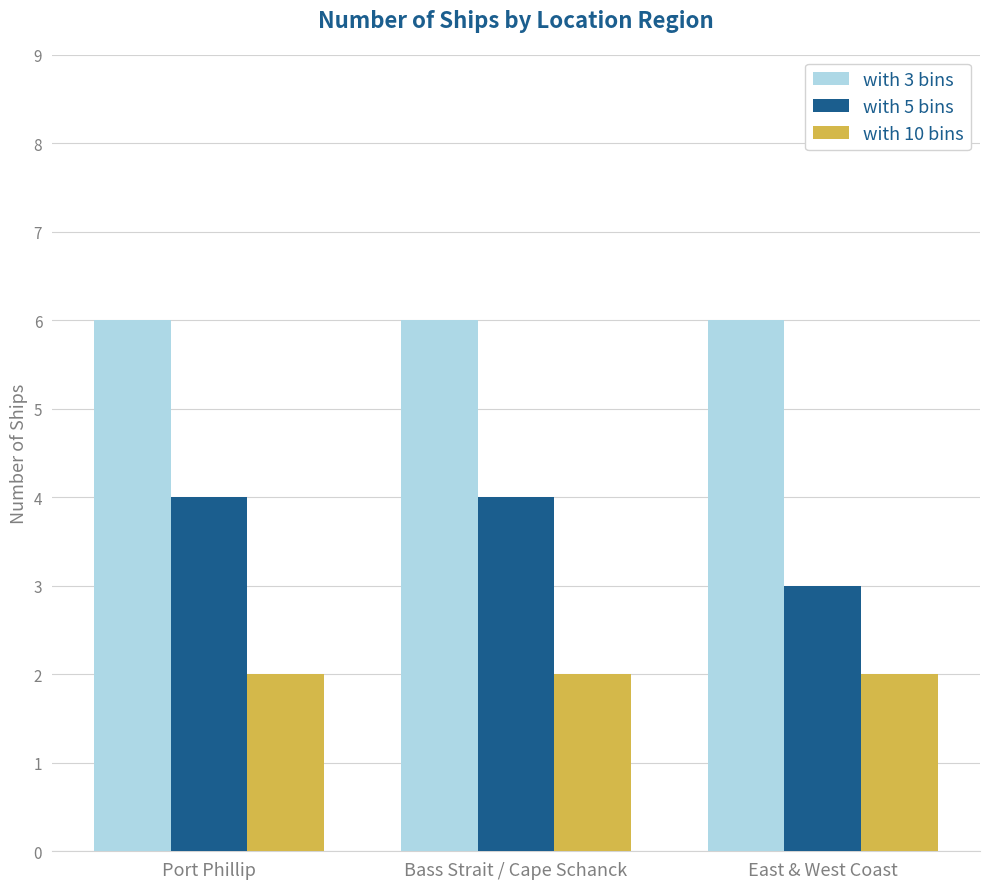

What is the average value of the with 3 bins series?

6